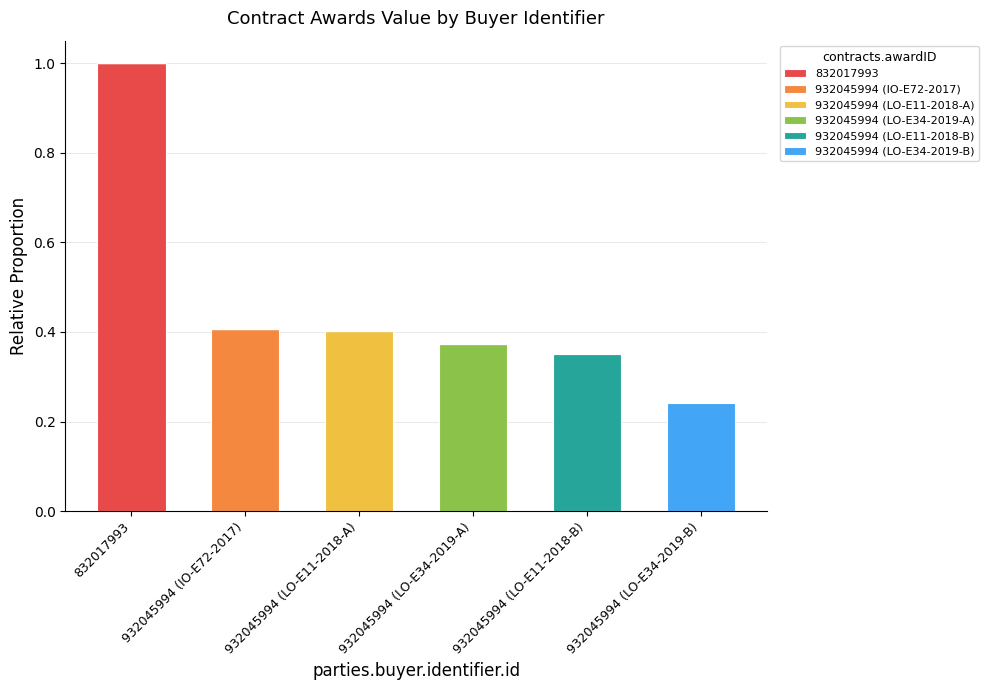

At which category is the sum across all series the highest?

832017993